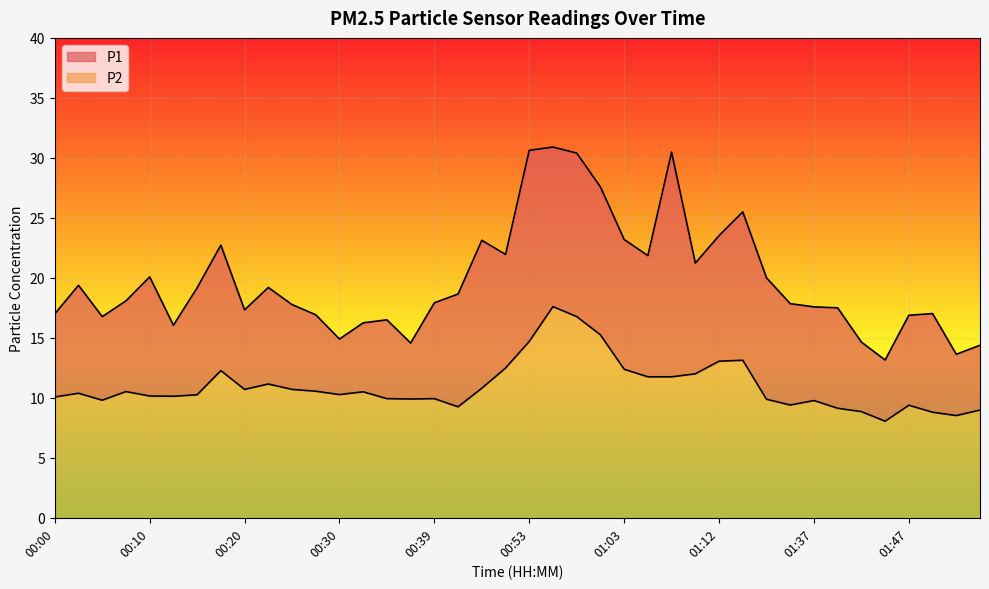

What is the difference between the P2 values at 01:00 and 01:55?

6.3